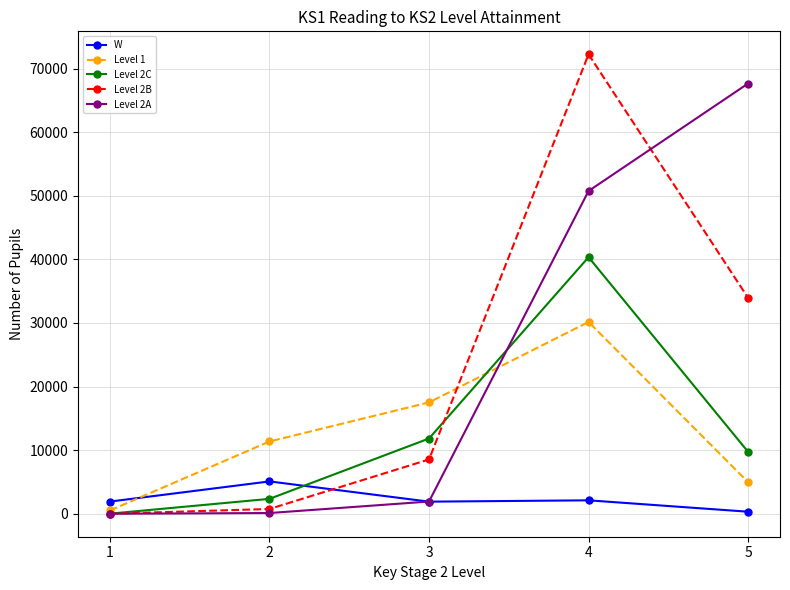

Count the number of categories in the chart.

5